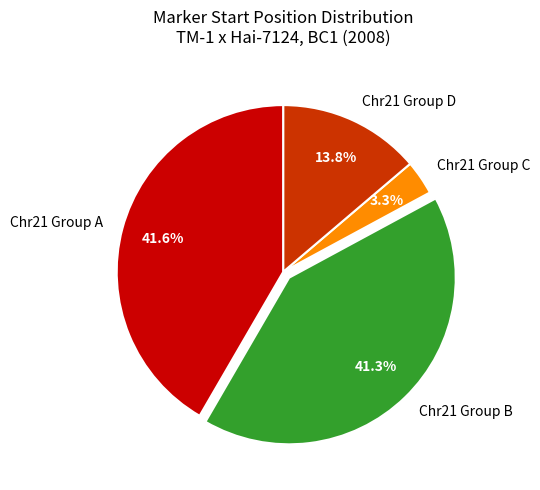

What is the smallest slice in the pie chart?

Chr21 Group C